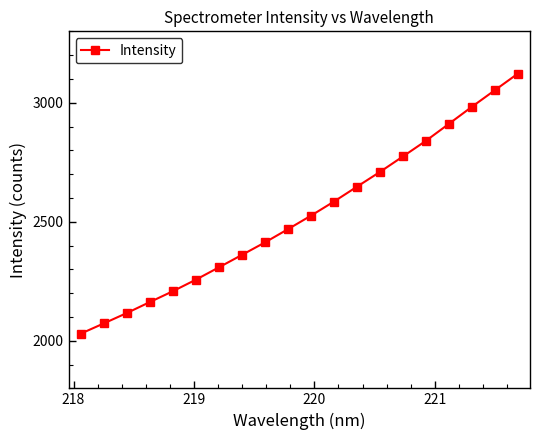

What is the smallest value displayed?

2029.7